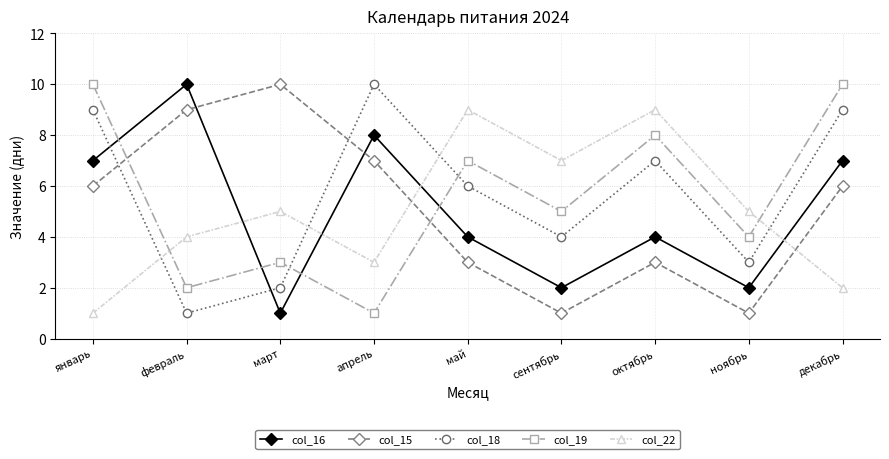

What are all the series names shown in the legend?

col_16, col_15, col_18, col_19, col_22